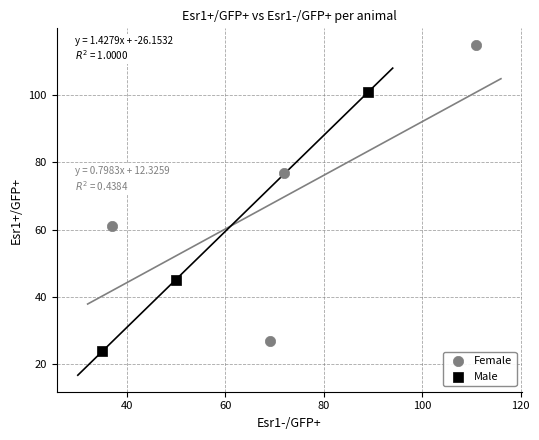

Which series contains the highest Y value?

Female